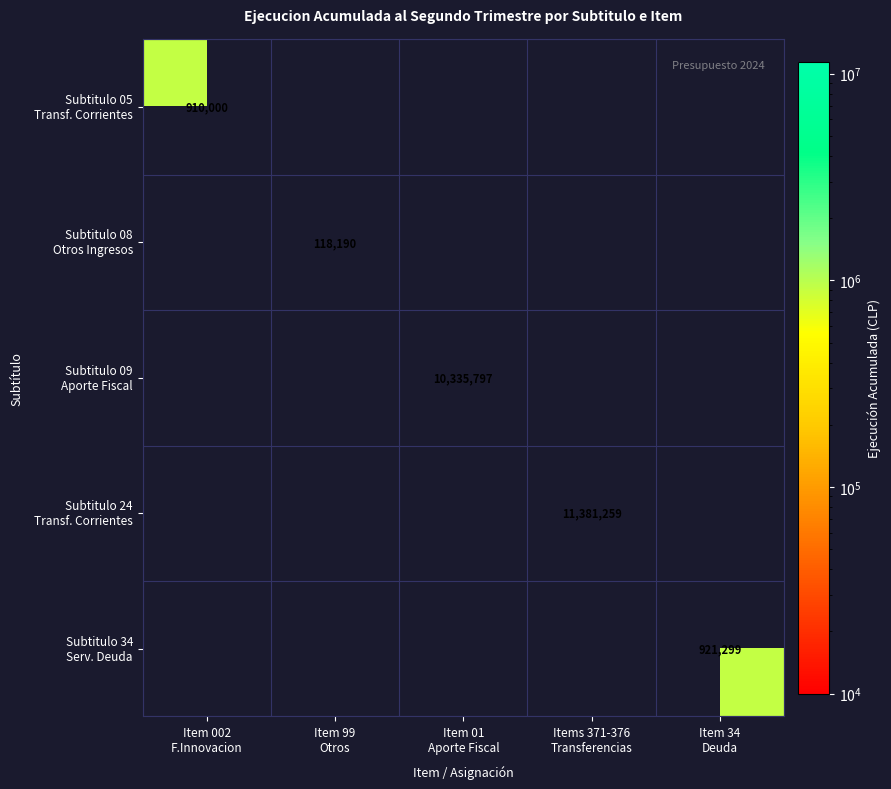

The value of Subtitulo 08 Otros Ingresos at Item 99 Otros is 118190.0. True or false?

True